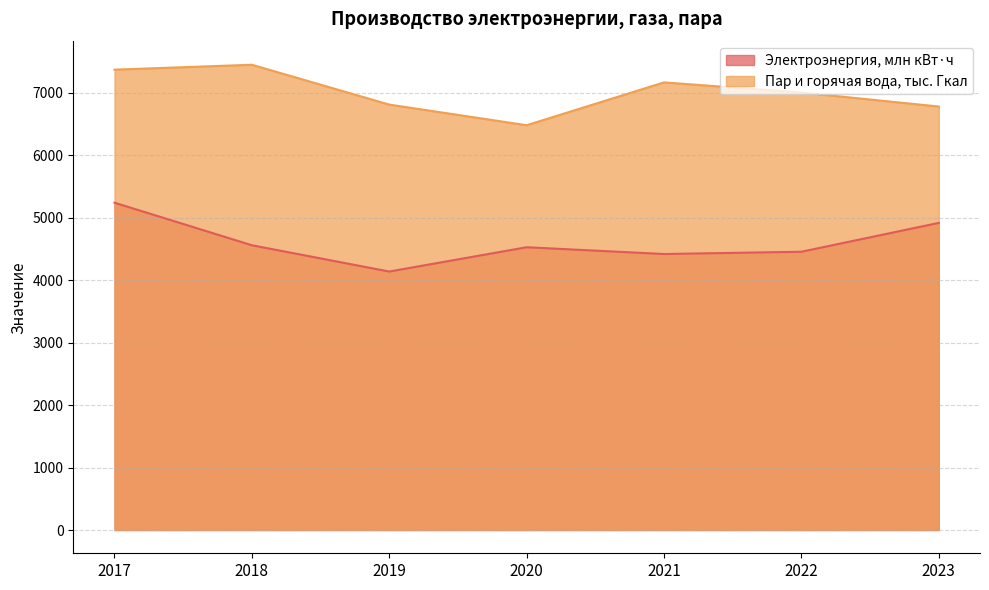

What is the greatest value displayed?

7449.1